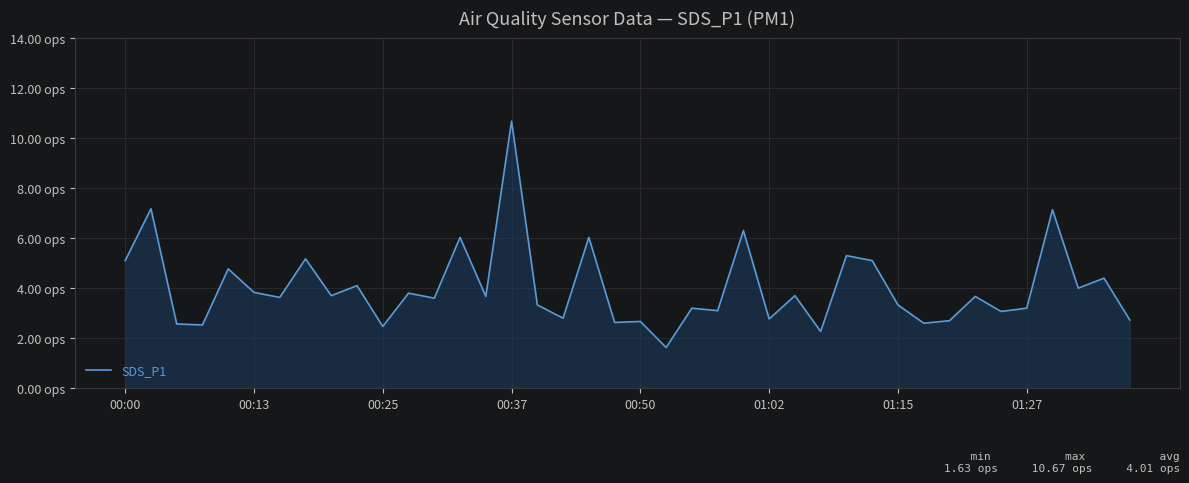

Reading left to right, extract all data points from this chart.

5.1	7.2	2.6	2.5	4.8	3.8	3.6	5.2	3.7	4.1	2.5	3.8	3.6	6.0	3.7	10.7	3.3	2.8	6.0	2.6	2.7	1.6	3.2	3.1	6.3	2.8	3.7	2.3	5.3	5.1	3.3	2.6	2.7	3.7	3.1	3.2	7.1	4.0	4.4	2.7